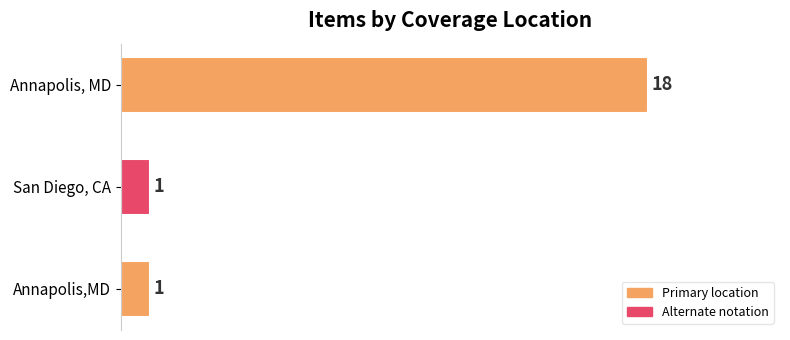

How many series are shown in this chart?

1